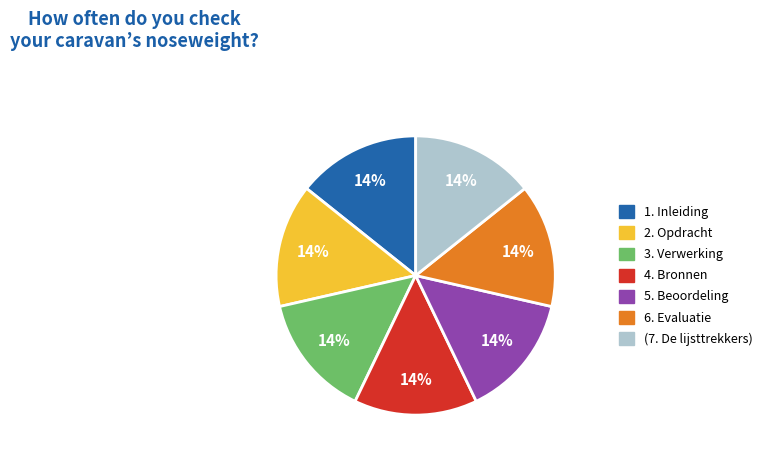

How many segments does this pie chart have?

7